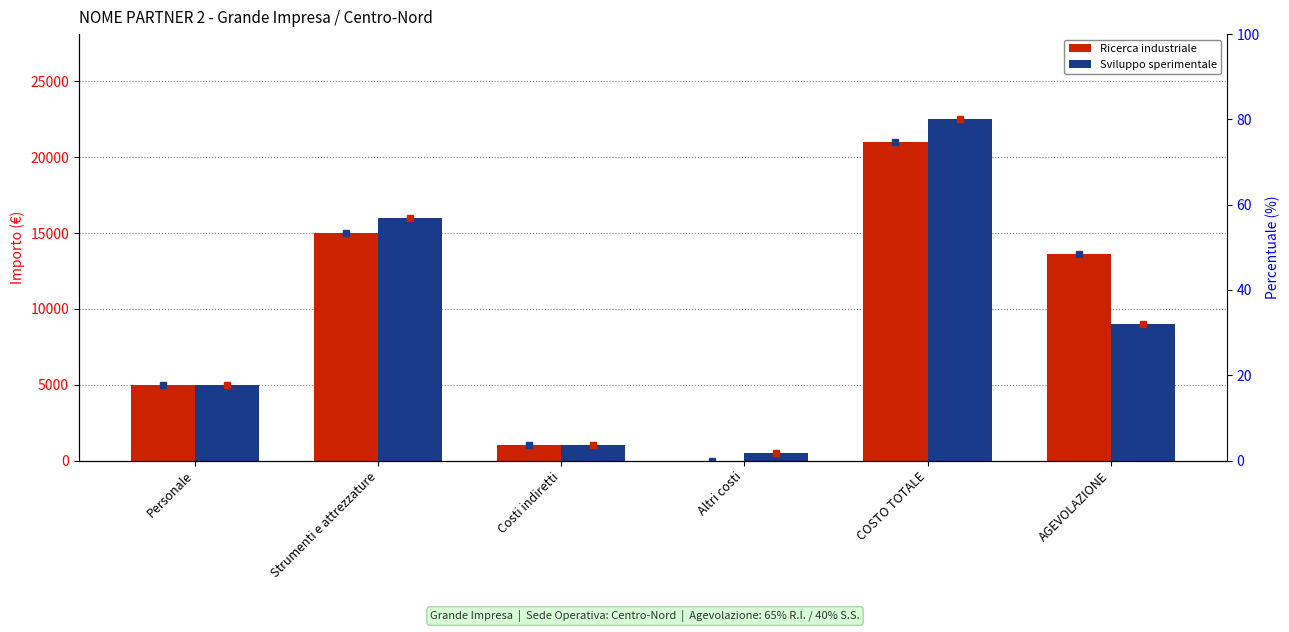

What is the label of the 6th bar from the left?

AGEVOLAZIONE